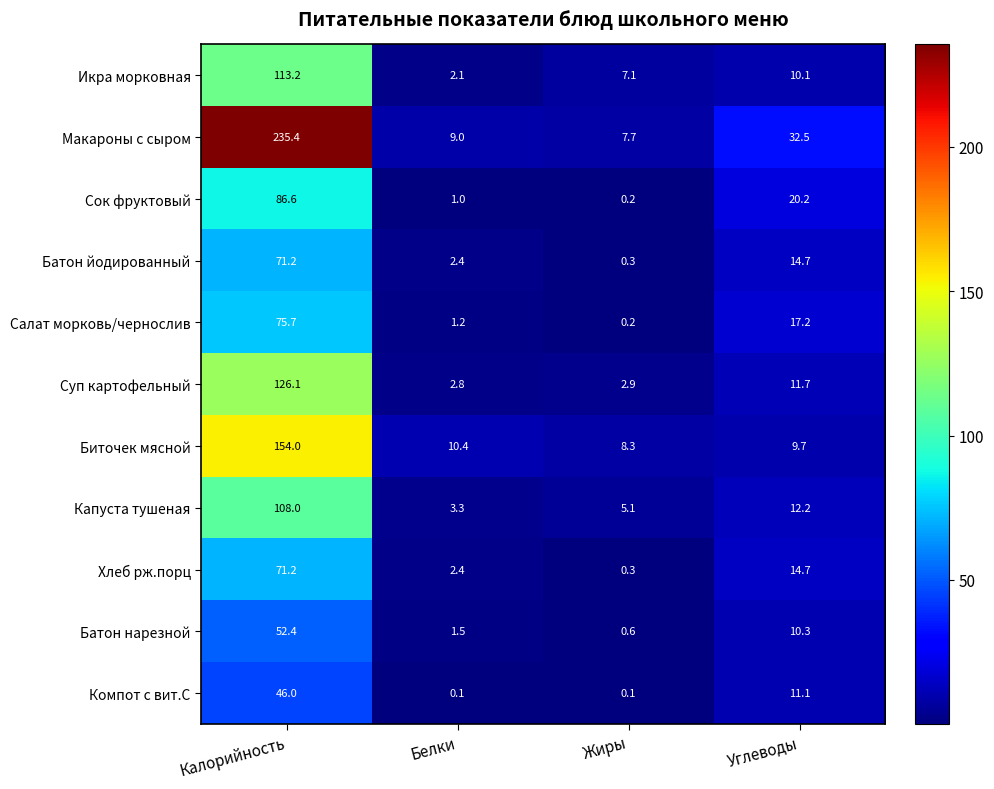

Which series has the largest range (max minus min)?

Макароны с сыром